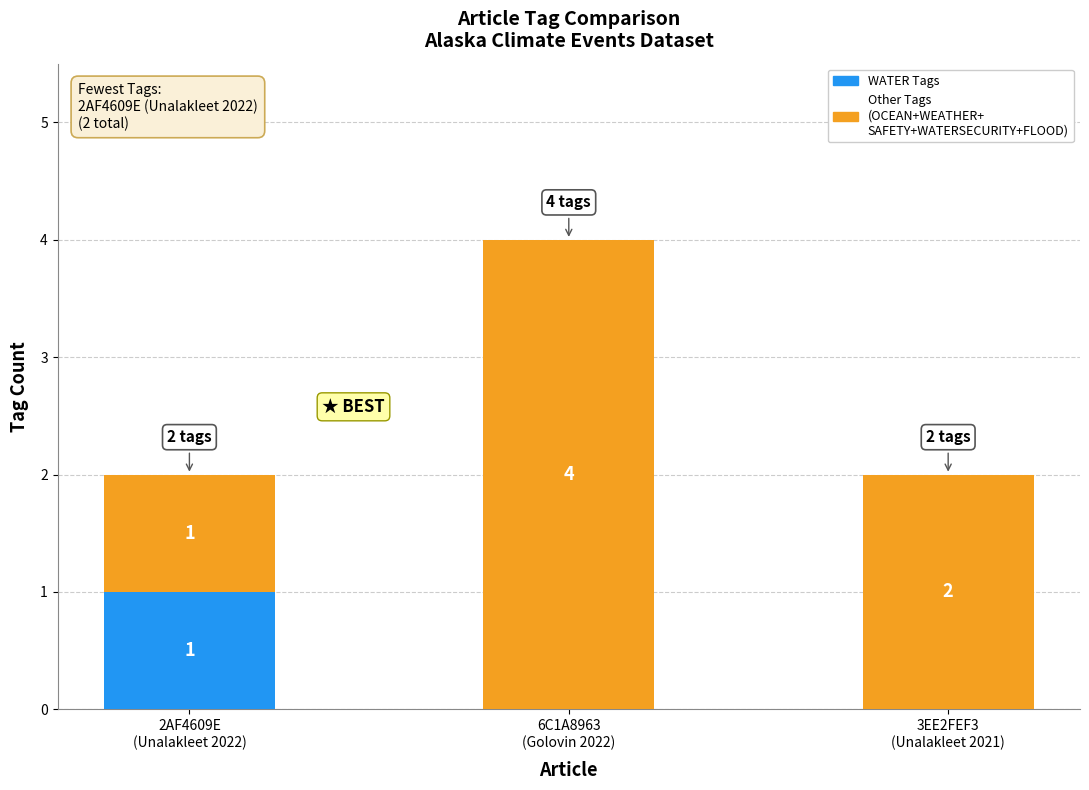

Count the number of categories in the chart.

3